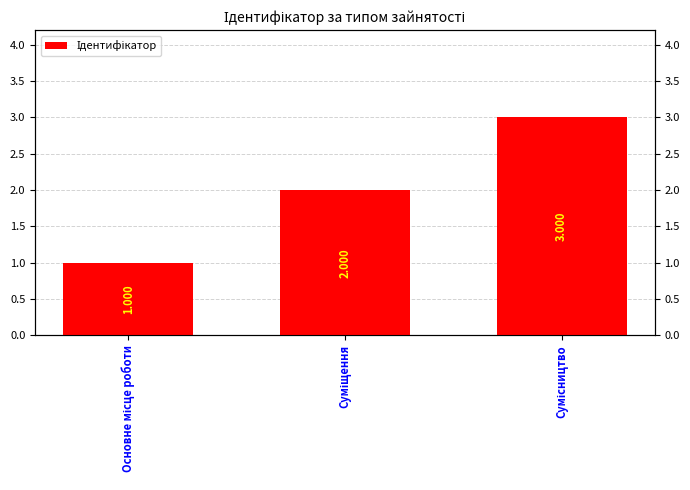

What is the maximum value shown in the chart?

3